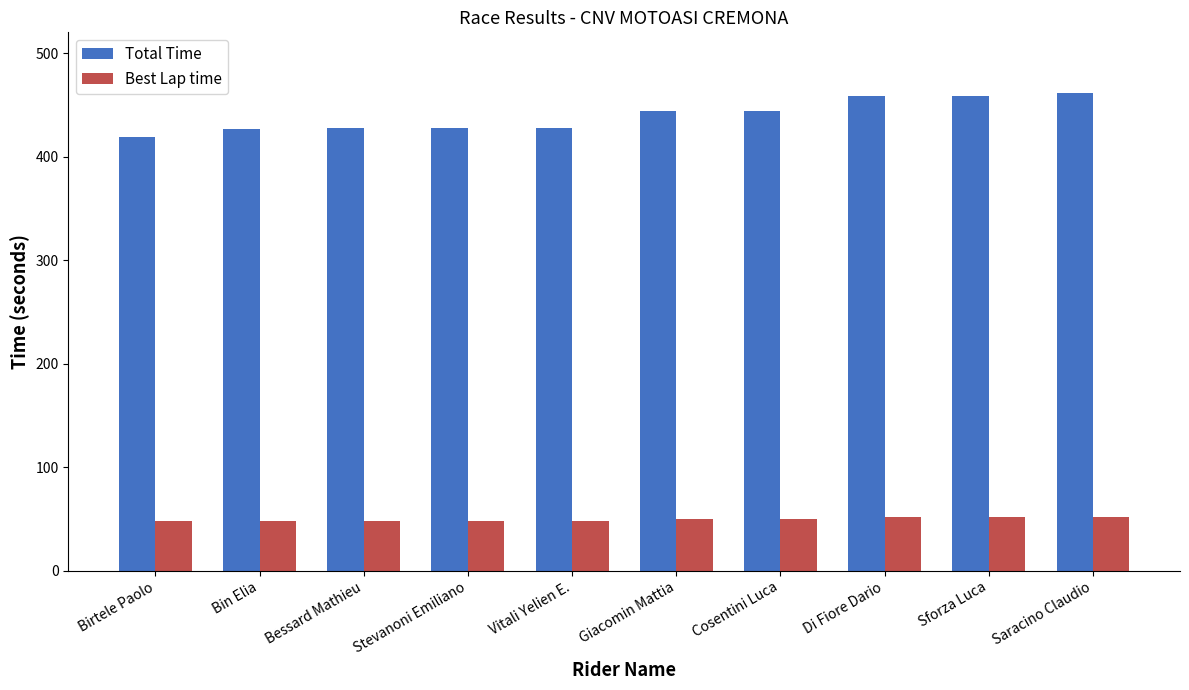

The value of Best Lap time at Saracino Claudio is 52.0. True or false?

True